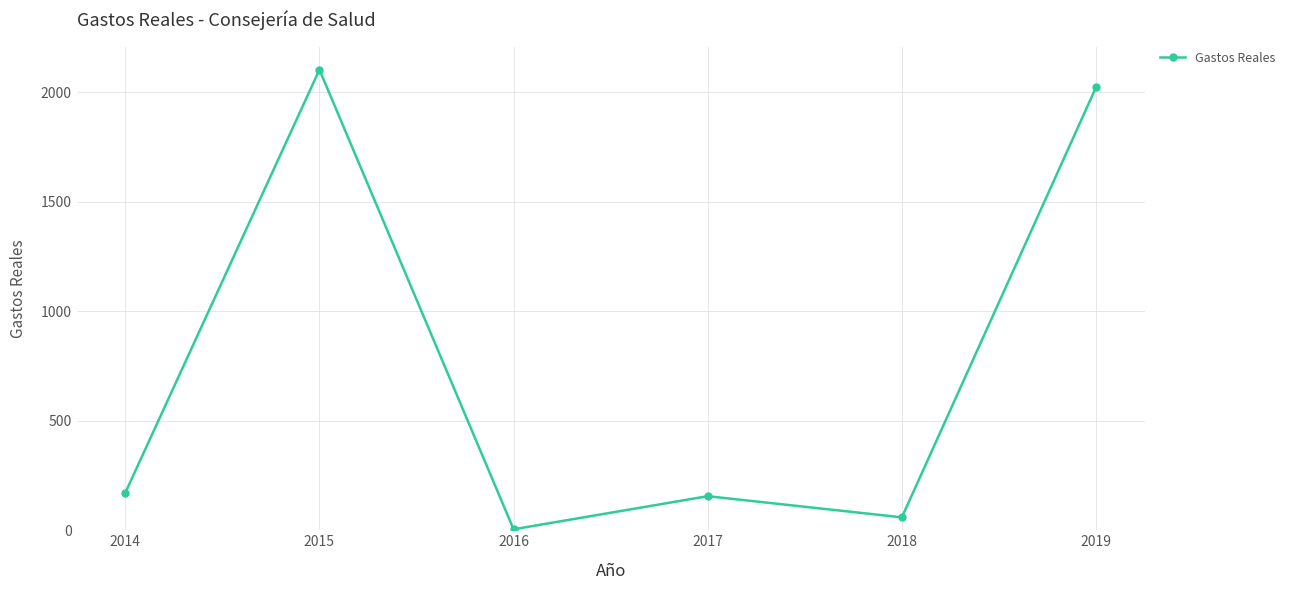

What is the maximum value shown in the chart?

2102.5